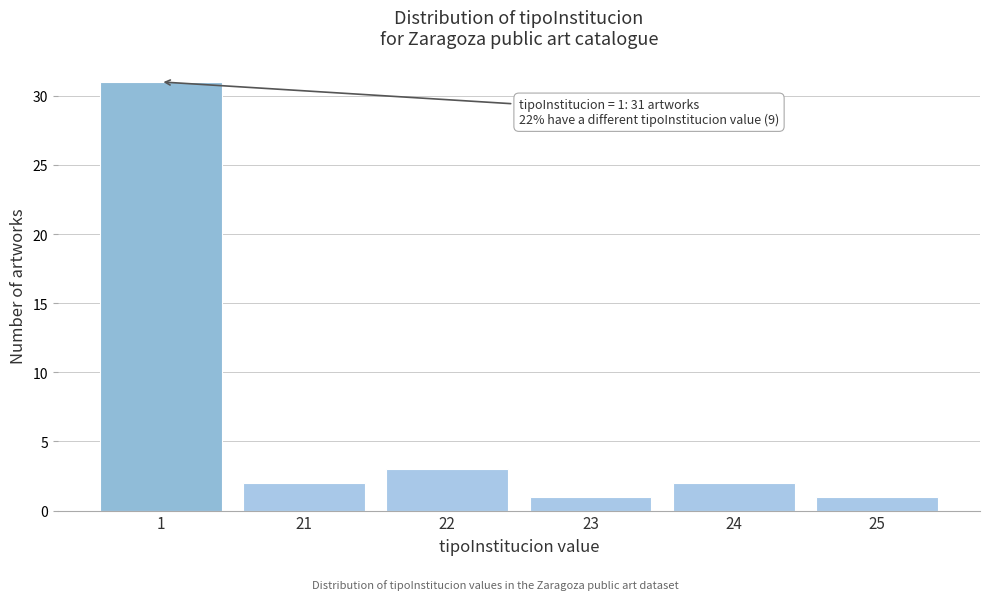

Reading right to left, list all the values displayed in this chart.

25=1	24=2	23=1	22=3	21=2	1=31